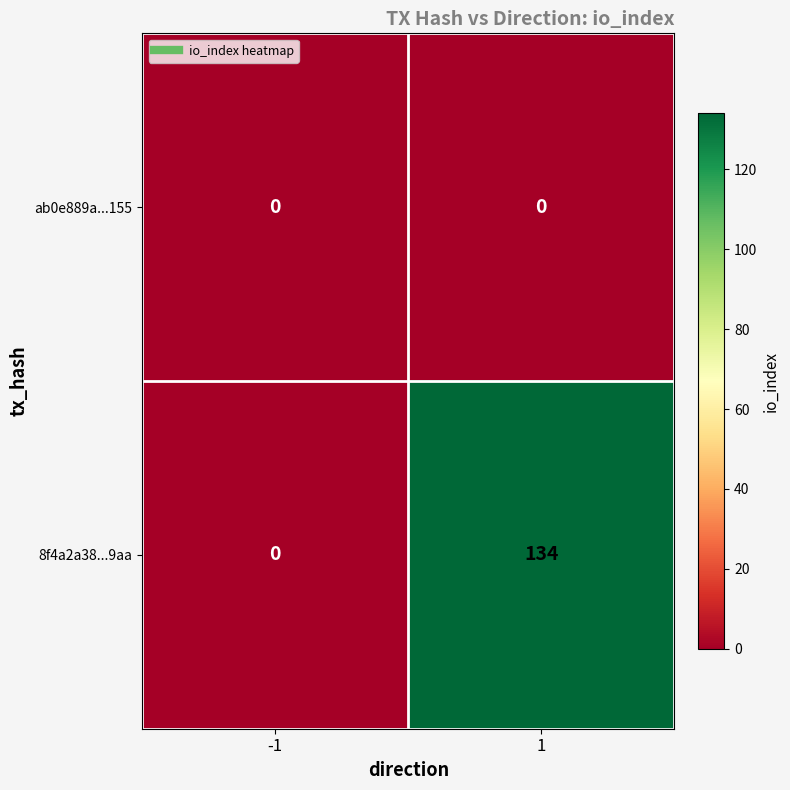

Reading left to right, transcribe all the data shown in this chart.

ab0e889a...155: 0	0
8f4a2a38...9aa: 0	134